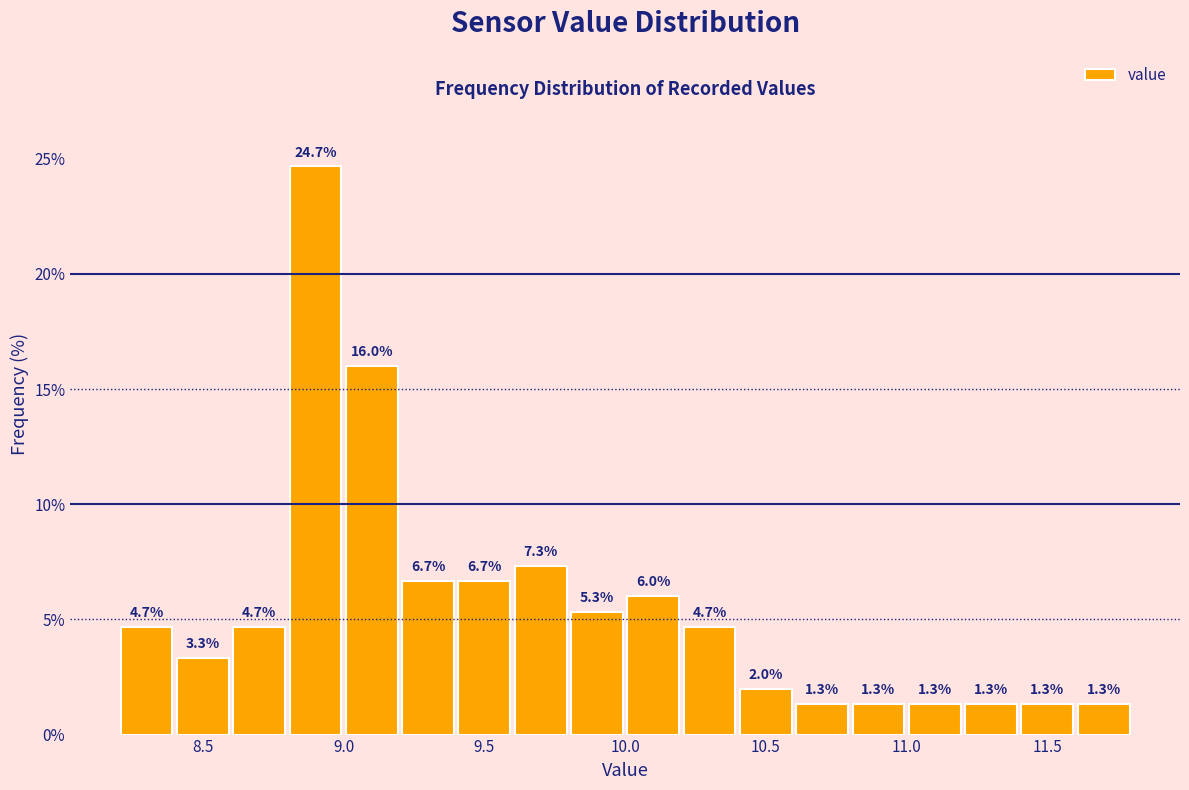

Over which range of the x-axis is the bar tallest?

8.8 to 9.0